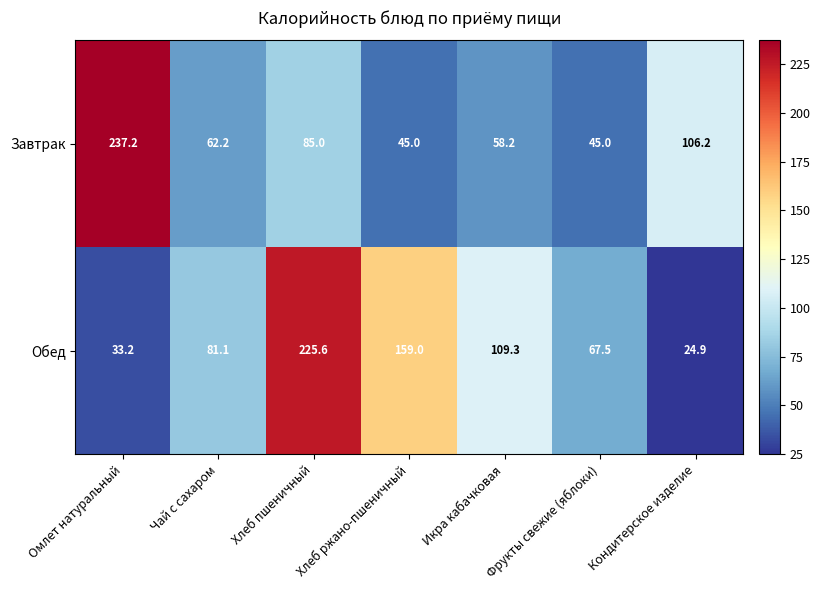

How many values in the Завтрак series exceed 62?

4